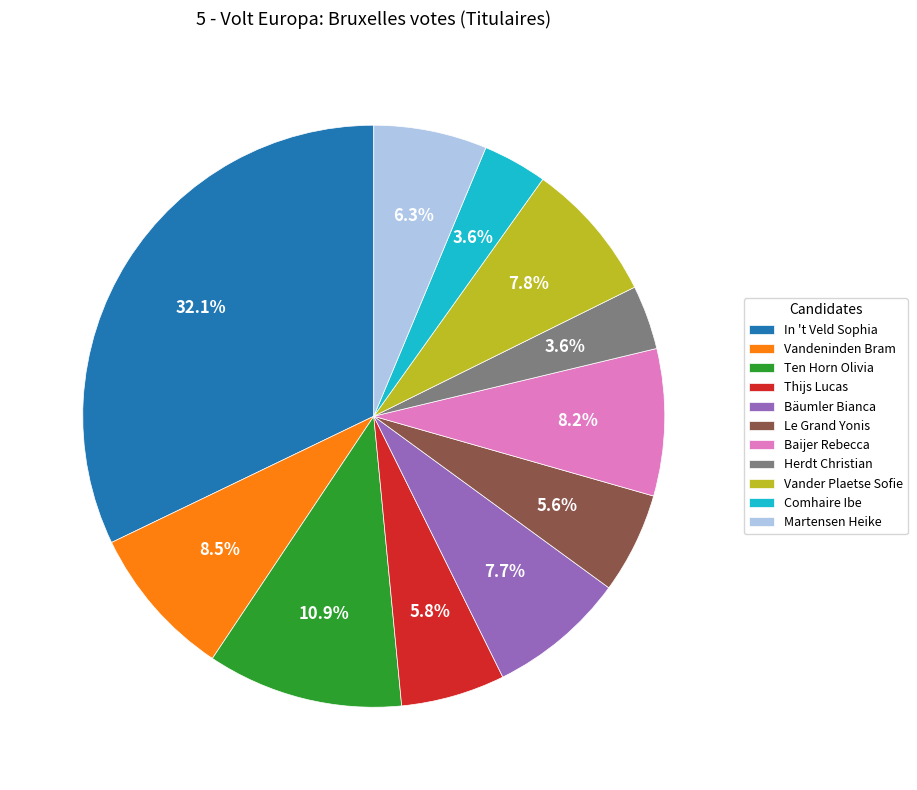

True or false: Le Grand Yonis accounts for 17% of the total.

False